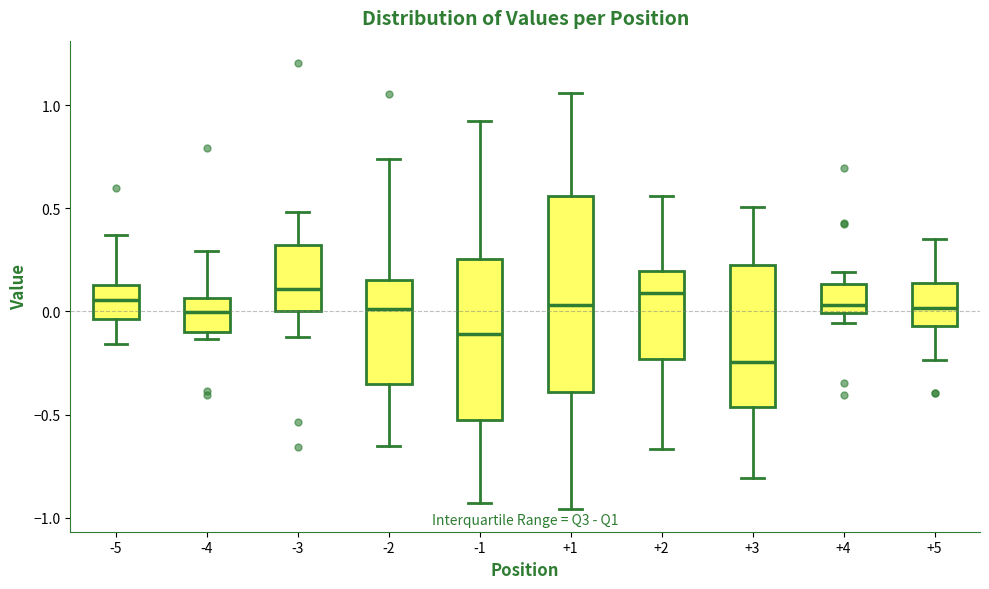

Which box is the tallest, from its lower edge to its upper edge?

+1